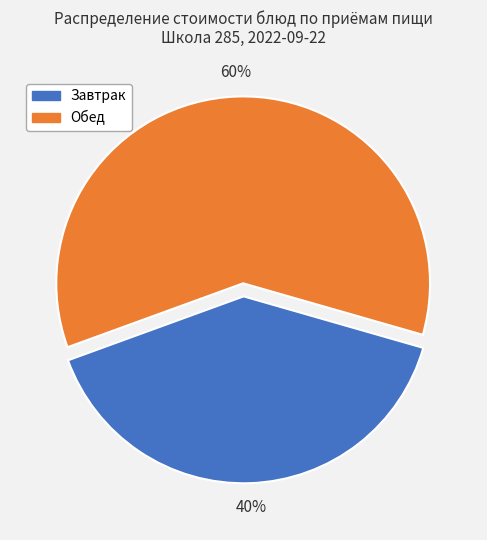

How many slices are in this pie chart?

2